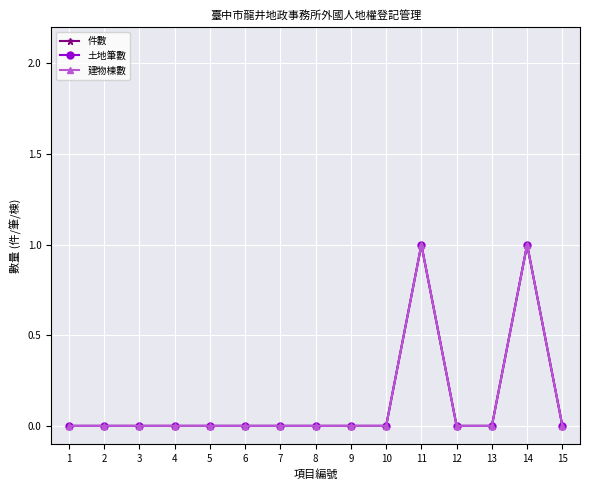

Which series has the widest spread of values?

件數